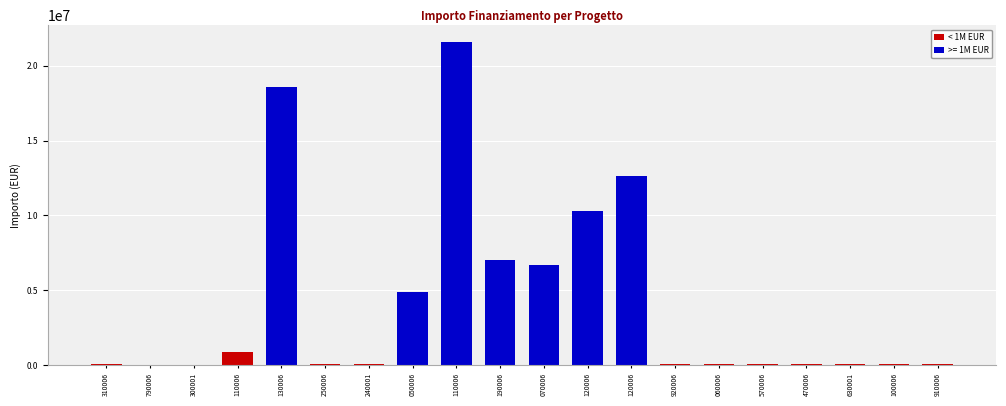

How many bars are there in total?

20